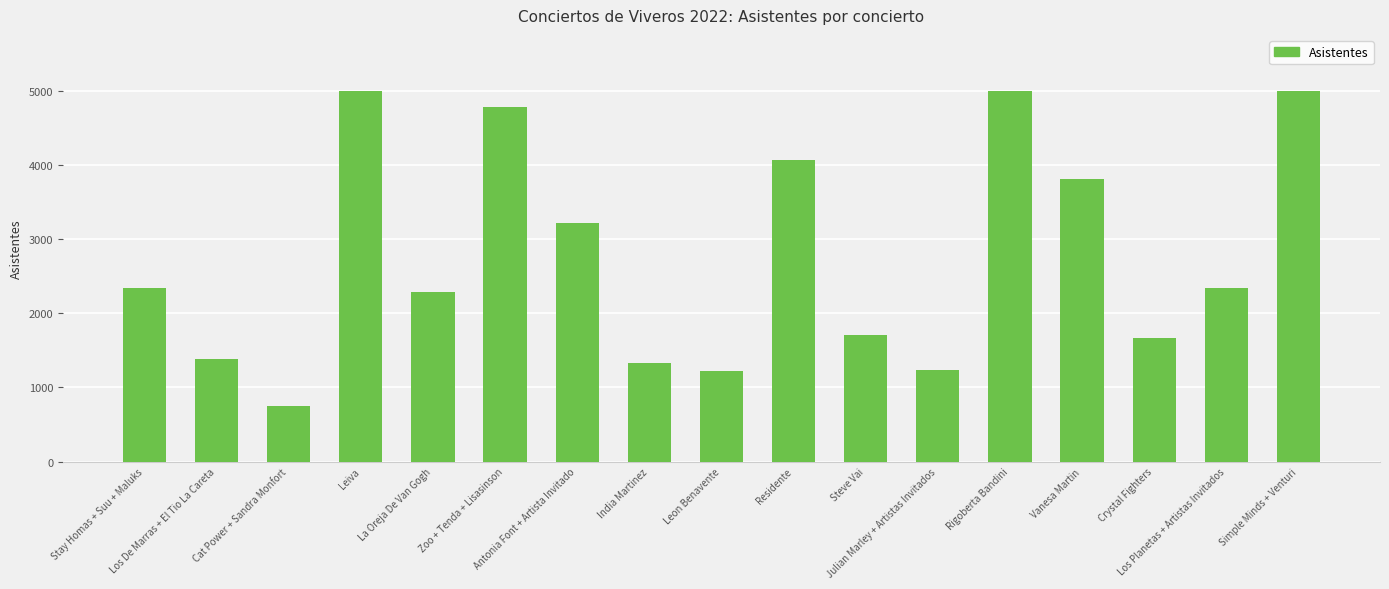

What is the difference between the maximum and minimum values?

4256